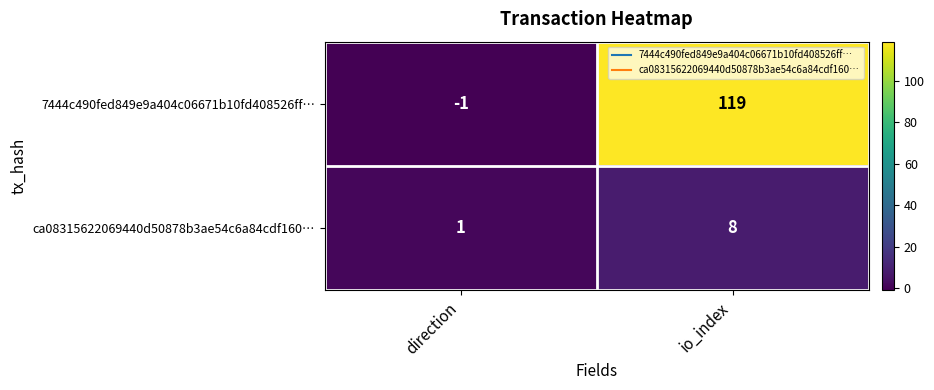

At direction, list the series in order from largest to smallest.

ca08315622069440d50878b3ae54c6a84cdf160…, 7444c490fed849e9a404c06671b10fd408526ff…